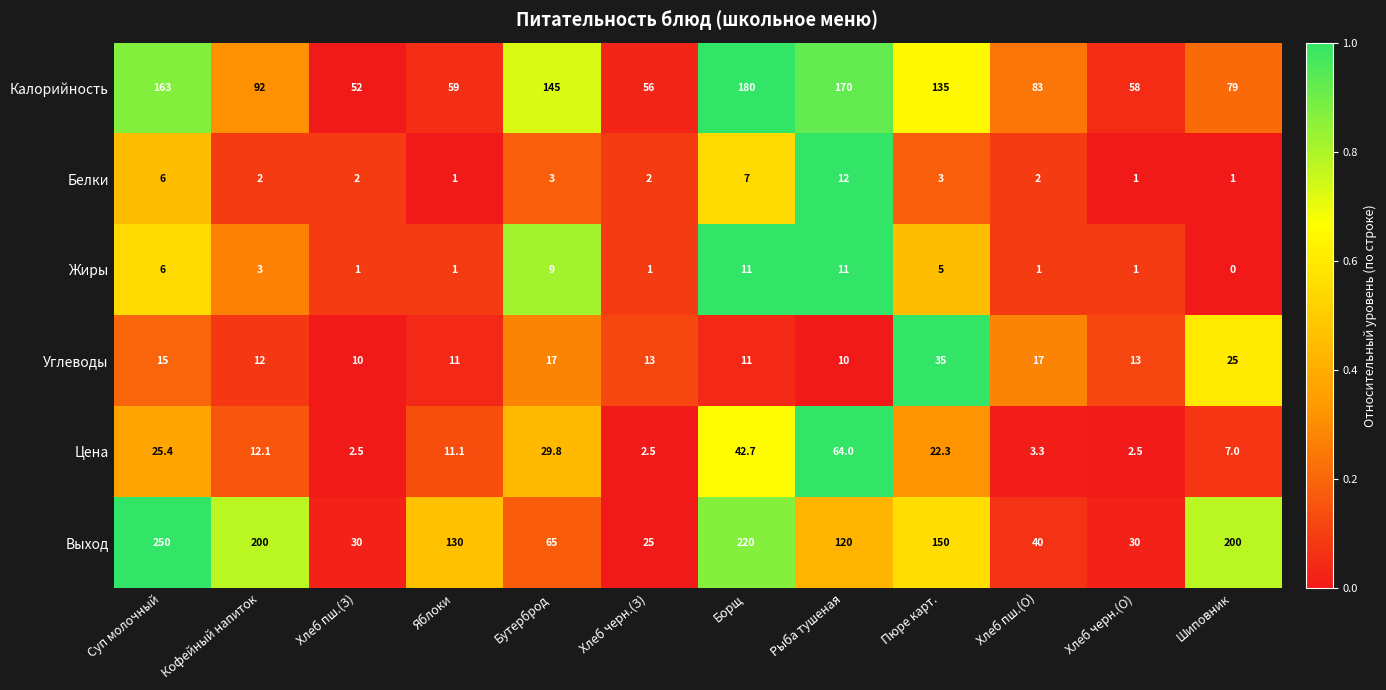

Which series has the largest total across all categories?

Выход